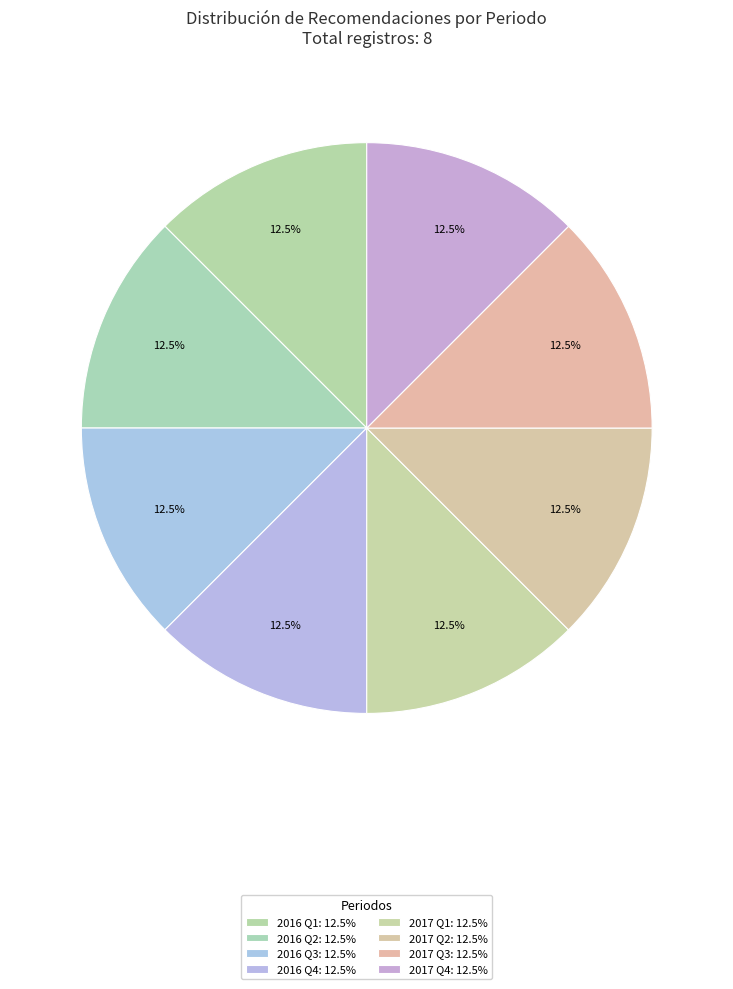

What is the smallest slice in the pie chart?

2016